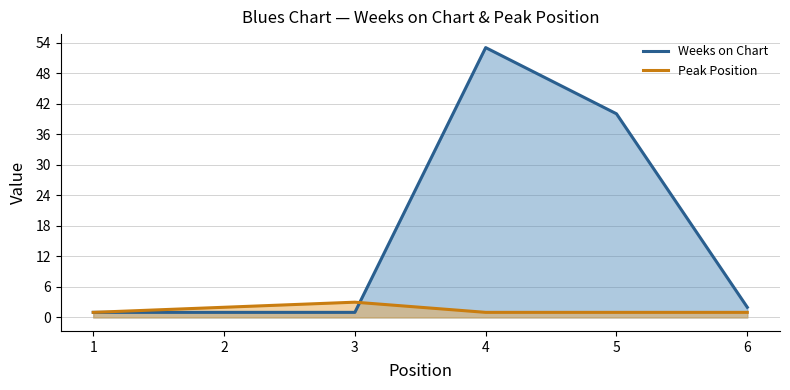

Which series ends up on top after the final intersection of Peak Position and Weeks on Chart?

Weeks on Chart